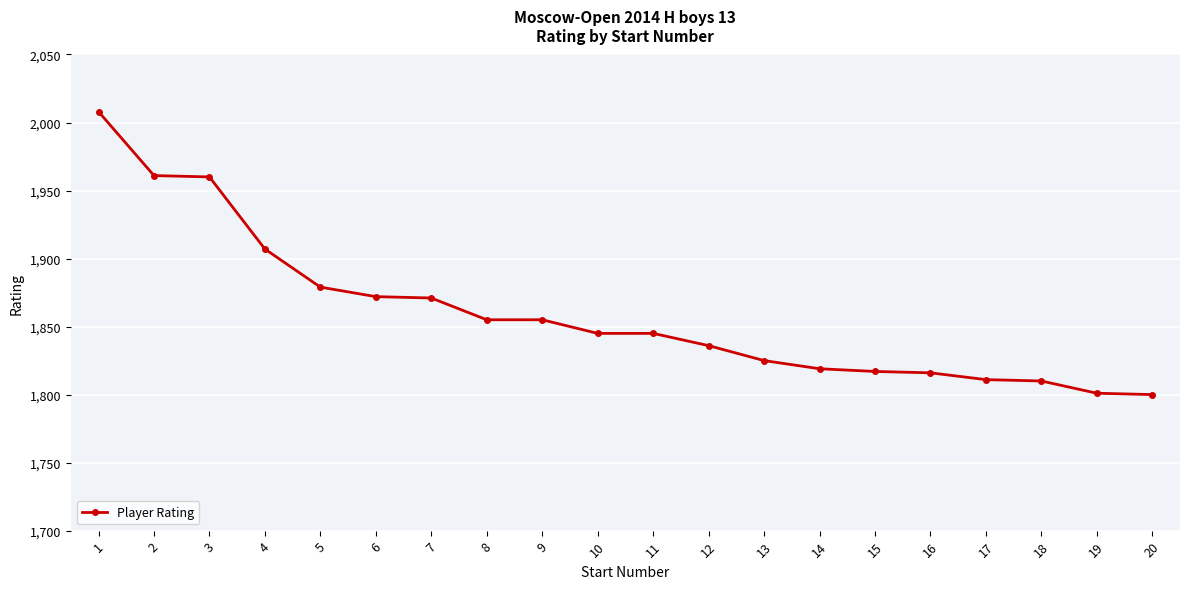

Count the number of categories in the chart.

20